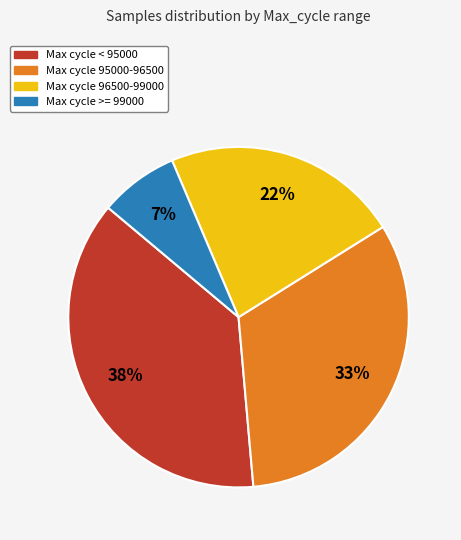

True or false: Max cycle >= 99000 accounts for 7% of the total.

True